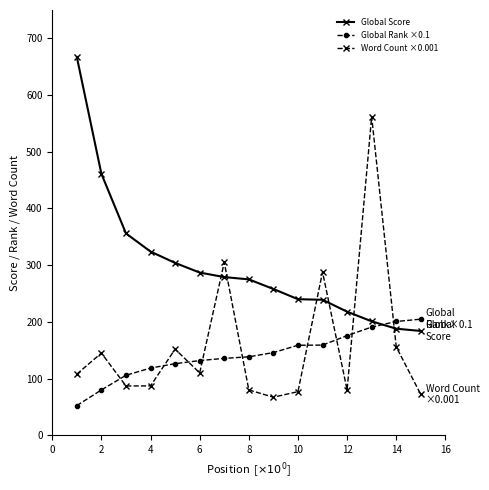

What is the sum of all Word Count ×0.001 values?

2376.4